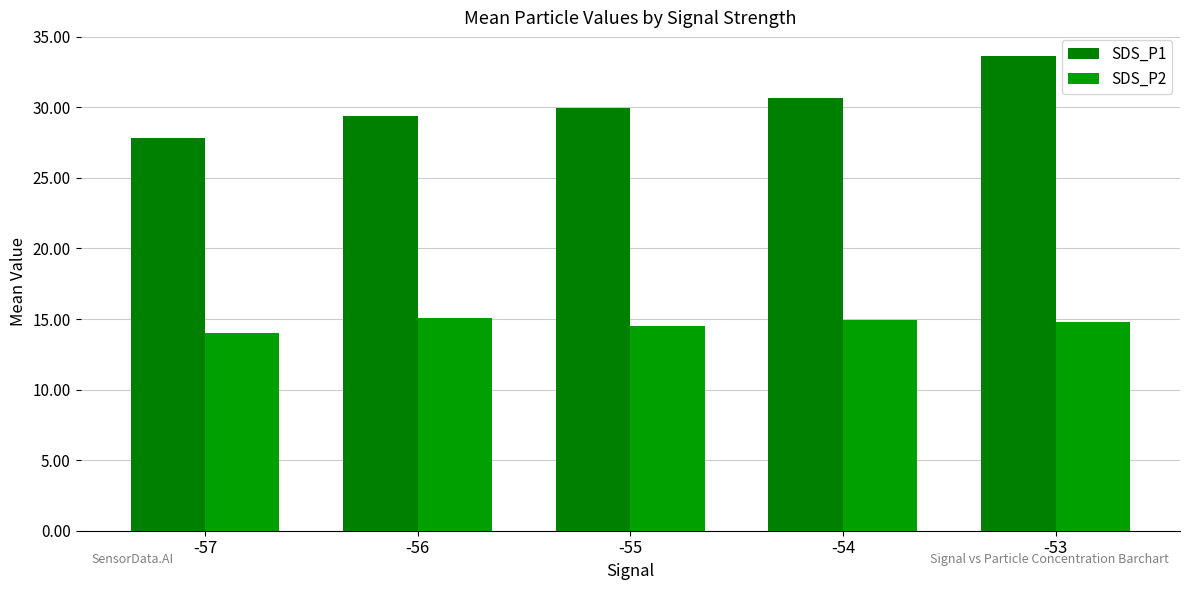

List the labels in order of SDS_P1 value, smallest first.

-57, -56, -55, -54, -53